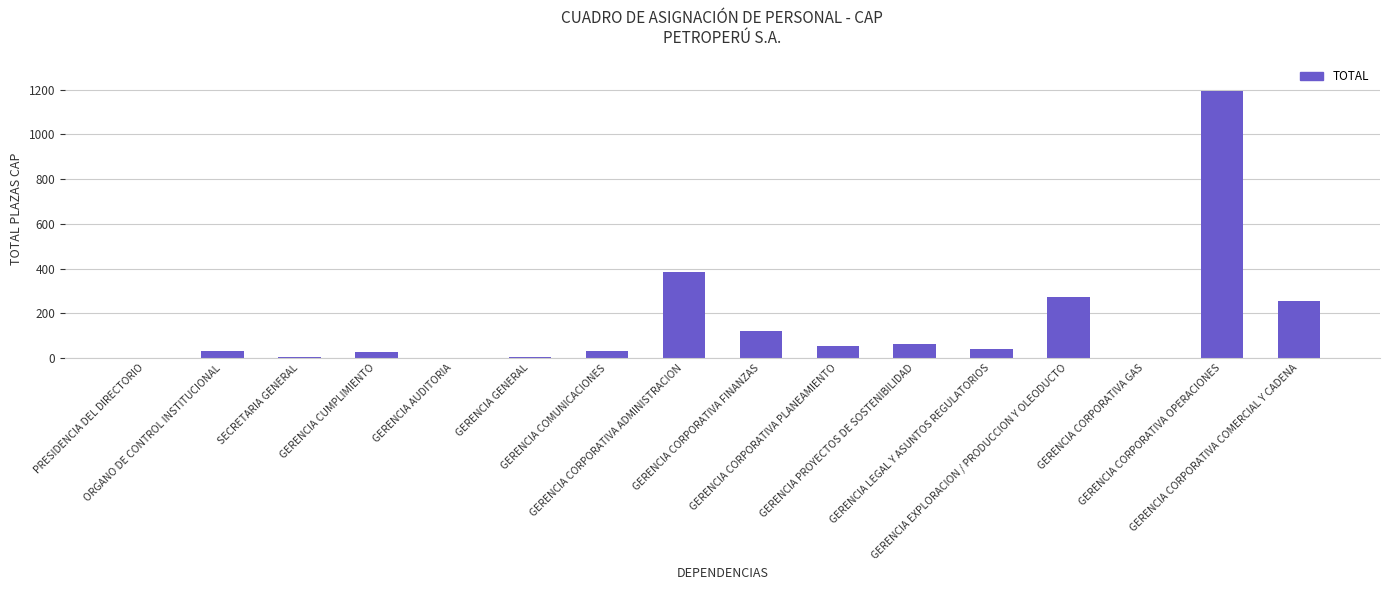

What is the maximum value shown in the chart?

1193